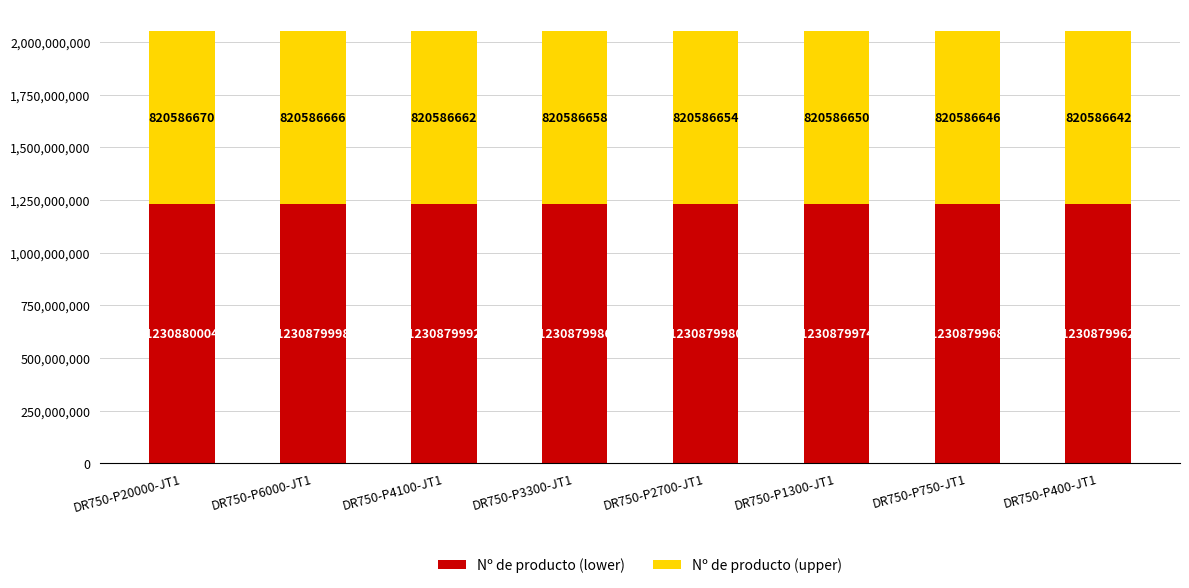

Rank the categories by Nº de producto (lower) value from highest to lowest.

DR750-P20000-JT1, DR750-P6000-JT1, DR750-P4100-JT1, DR750-P3300-JT1, DR750-P2700-JT1, DR750-P1300-JT1, DR750-P750-JT1, DR750-P400-JT1